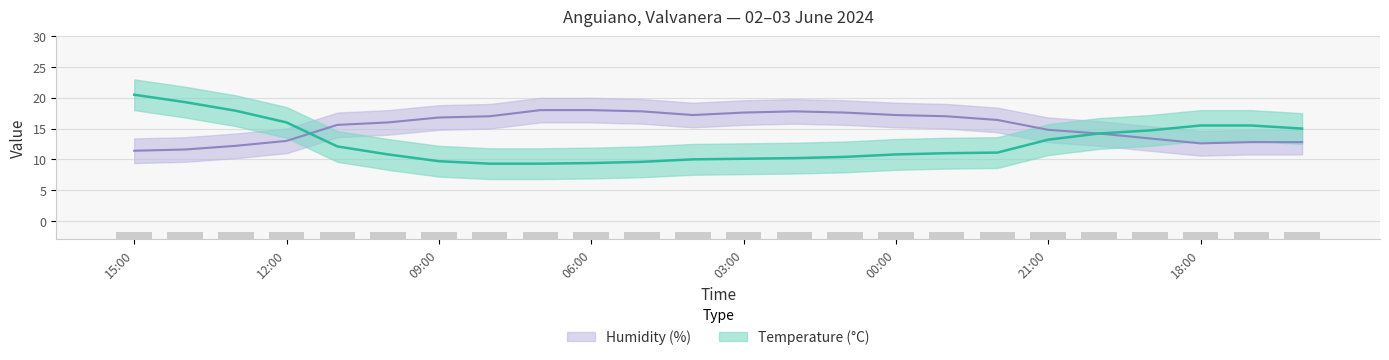

Where does the Temperature (°C) series first go above 11?

15:00